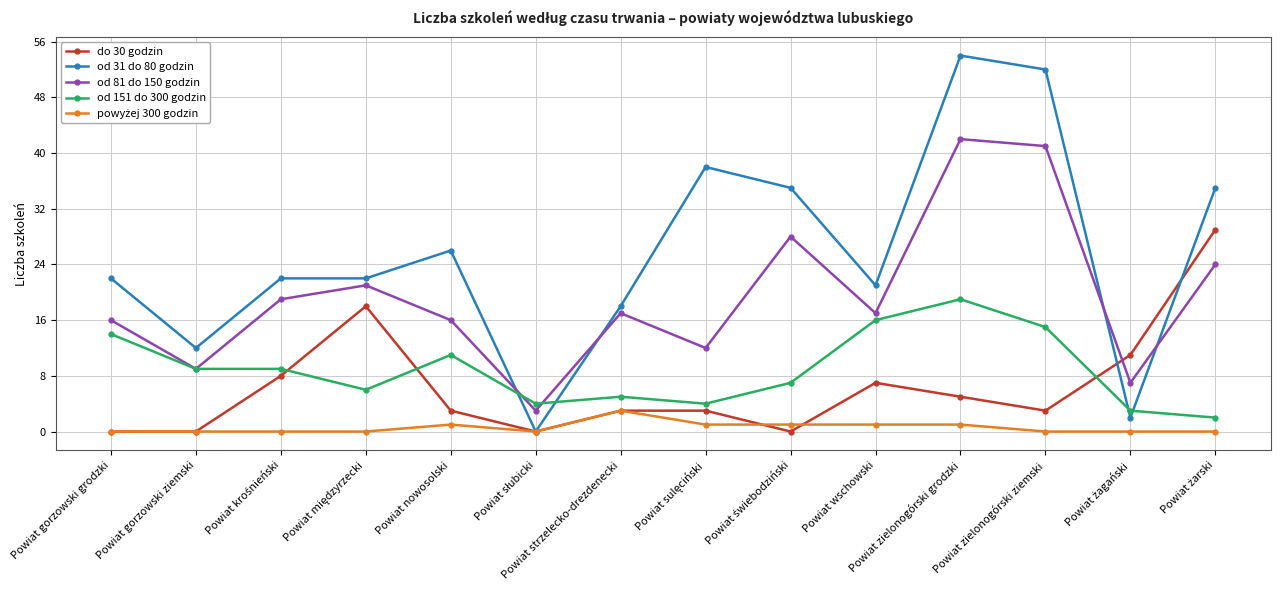

What is the label of the 10th point from the right?

Powiat nowosolski